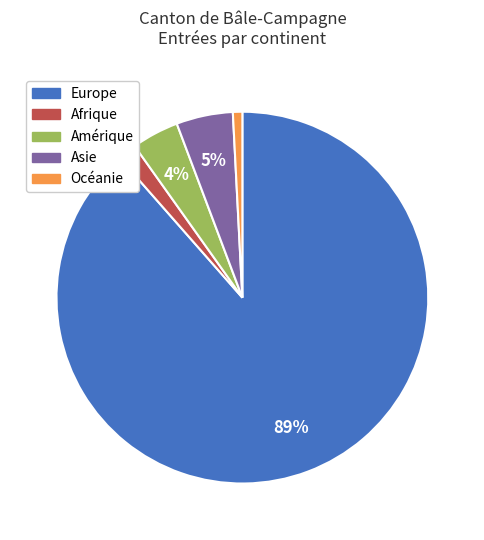

Which category accounts for the majority?

Europe